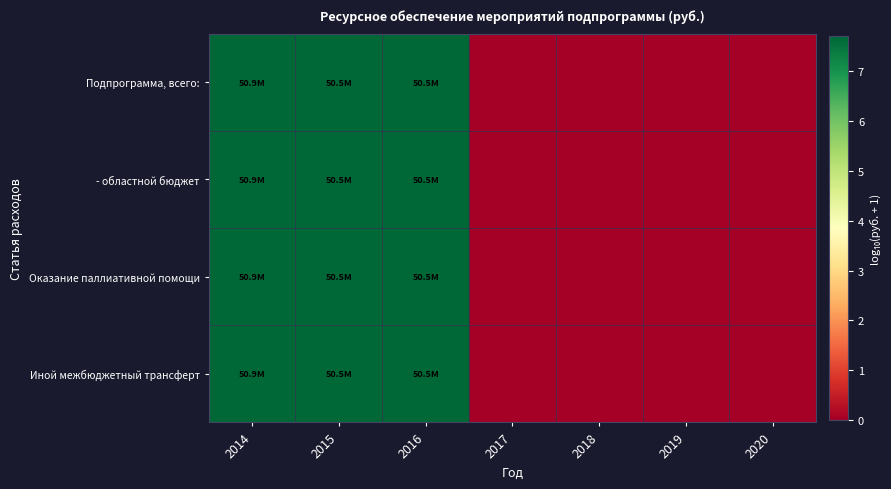

At which category does the chart reach its peak across all series?

2014